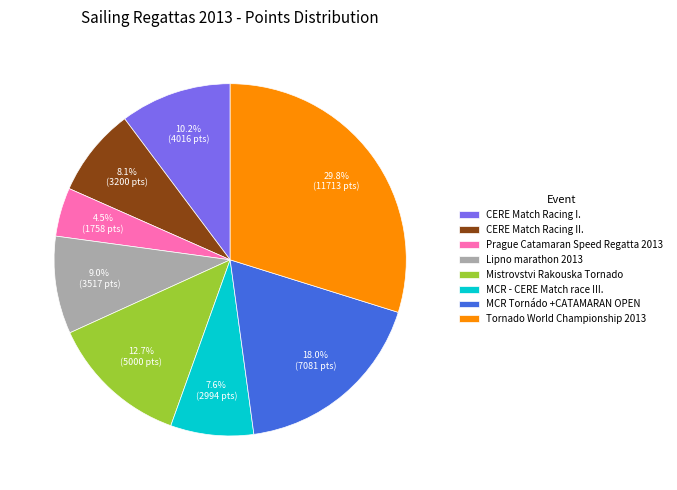

Combined, do Mistrovstvi Rakouska Tornado and Prague Catamaran Speed Regatta 2013 account for over 50%?

No